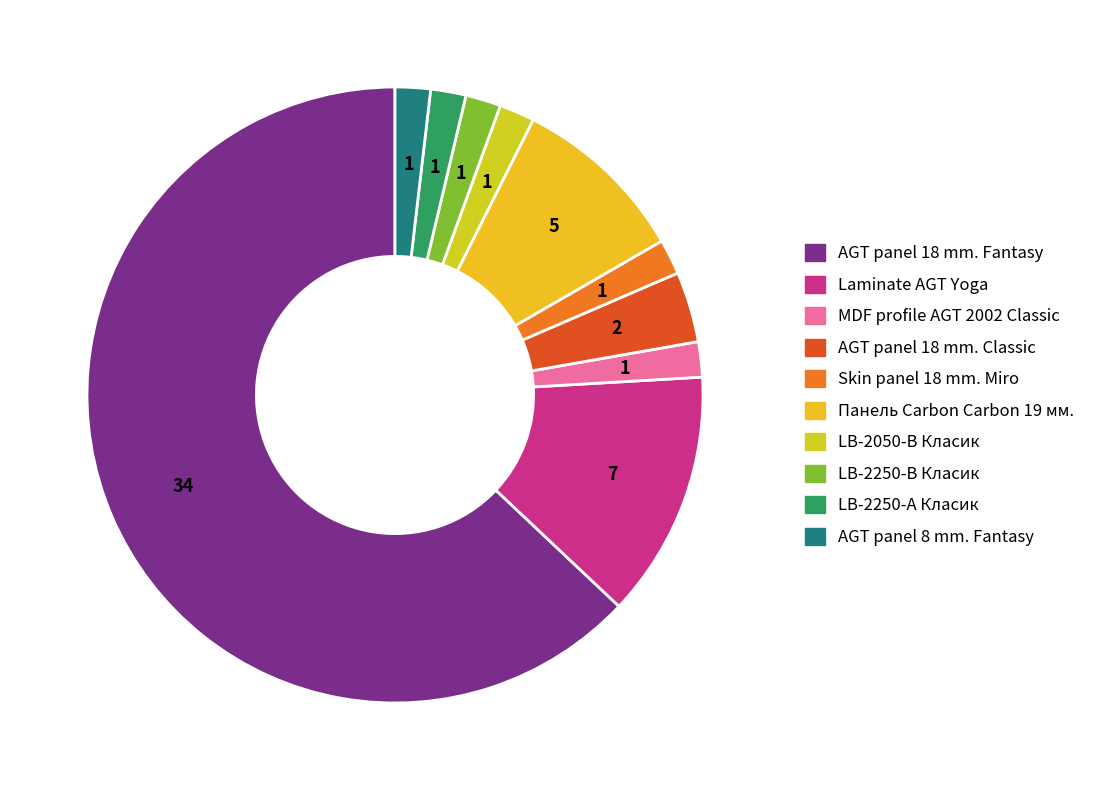

To the nearest percent, what is the difference between the largest and smallest slice percentages?

61%